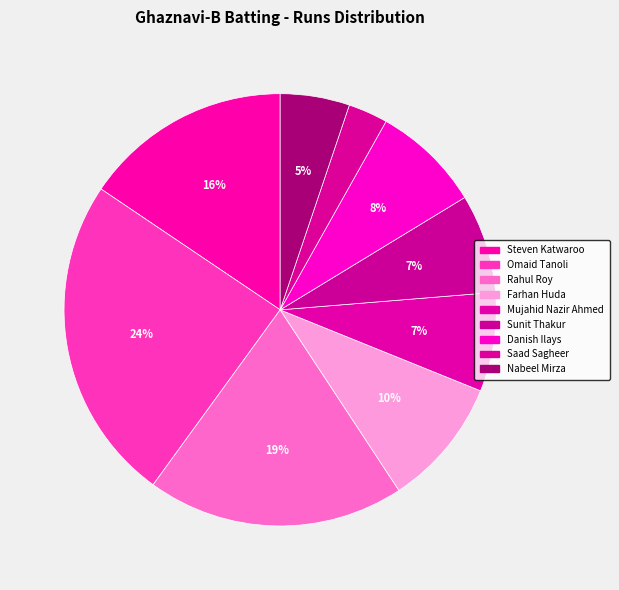

Is the sum of Omaid Tanoli and Saad Sagheer greater than half?

No